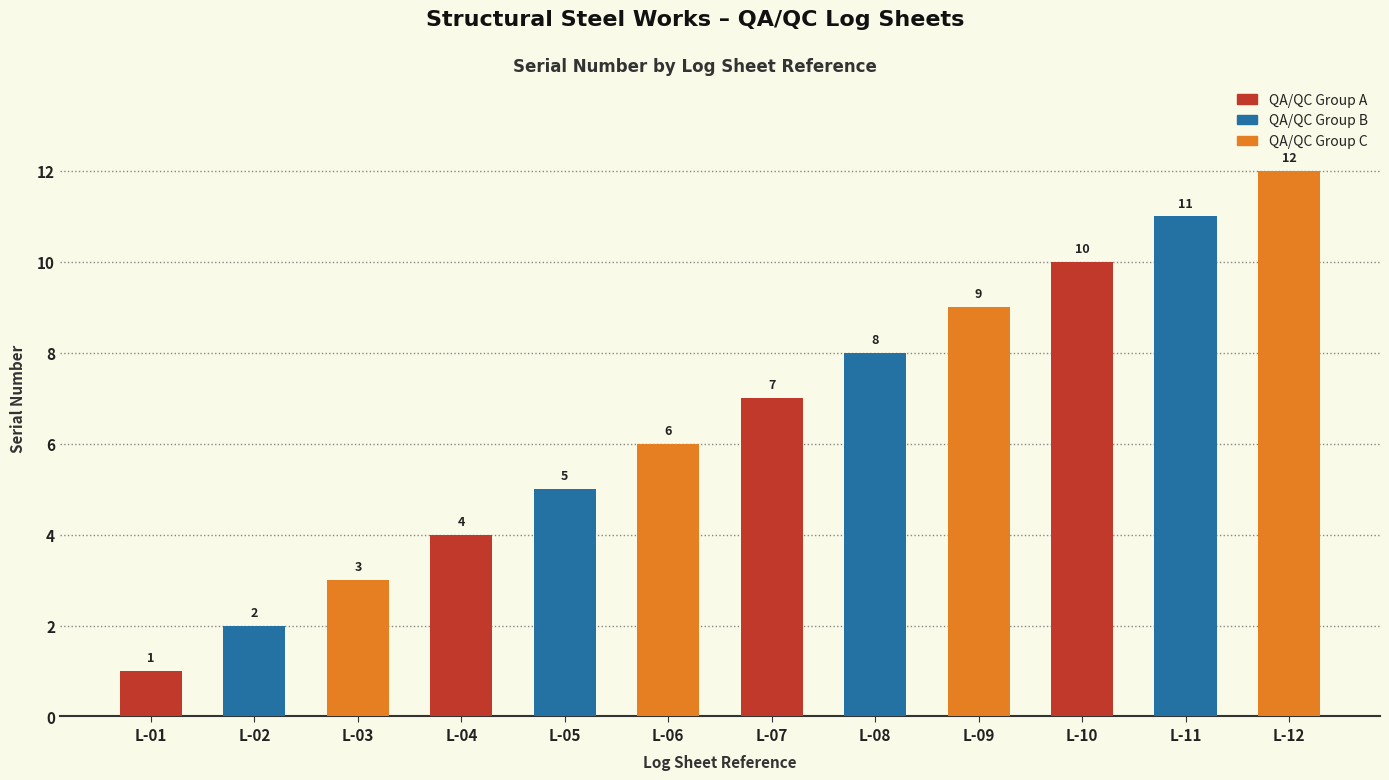

What is the change in value from L-02 to L-09?

+7